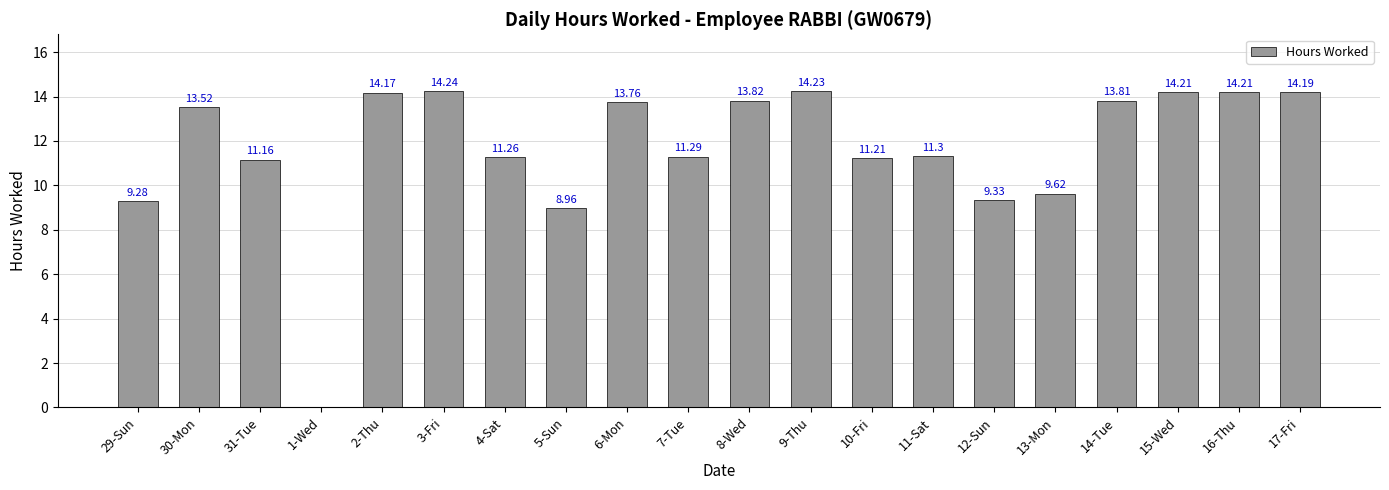

Between 29-Sun and 17-Fri, which is larger?

17-Fri